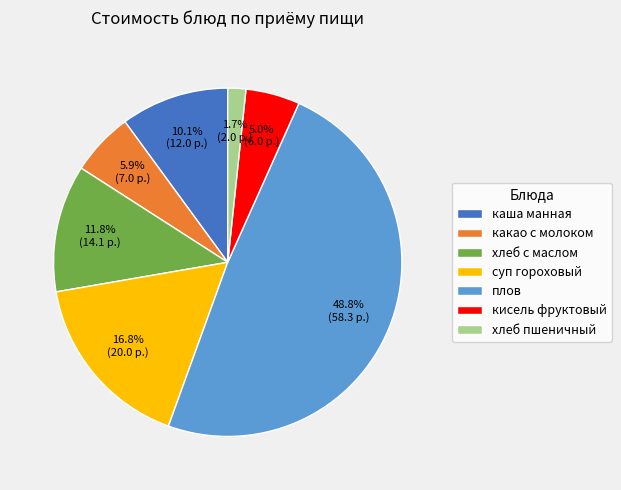

Is there a majority slice in this chart?

No